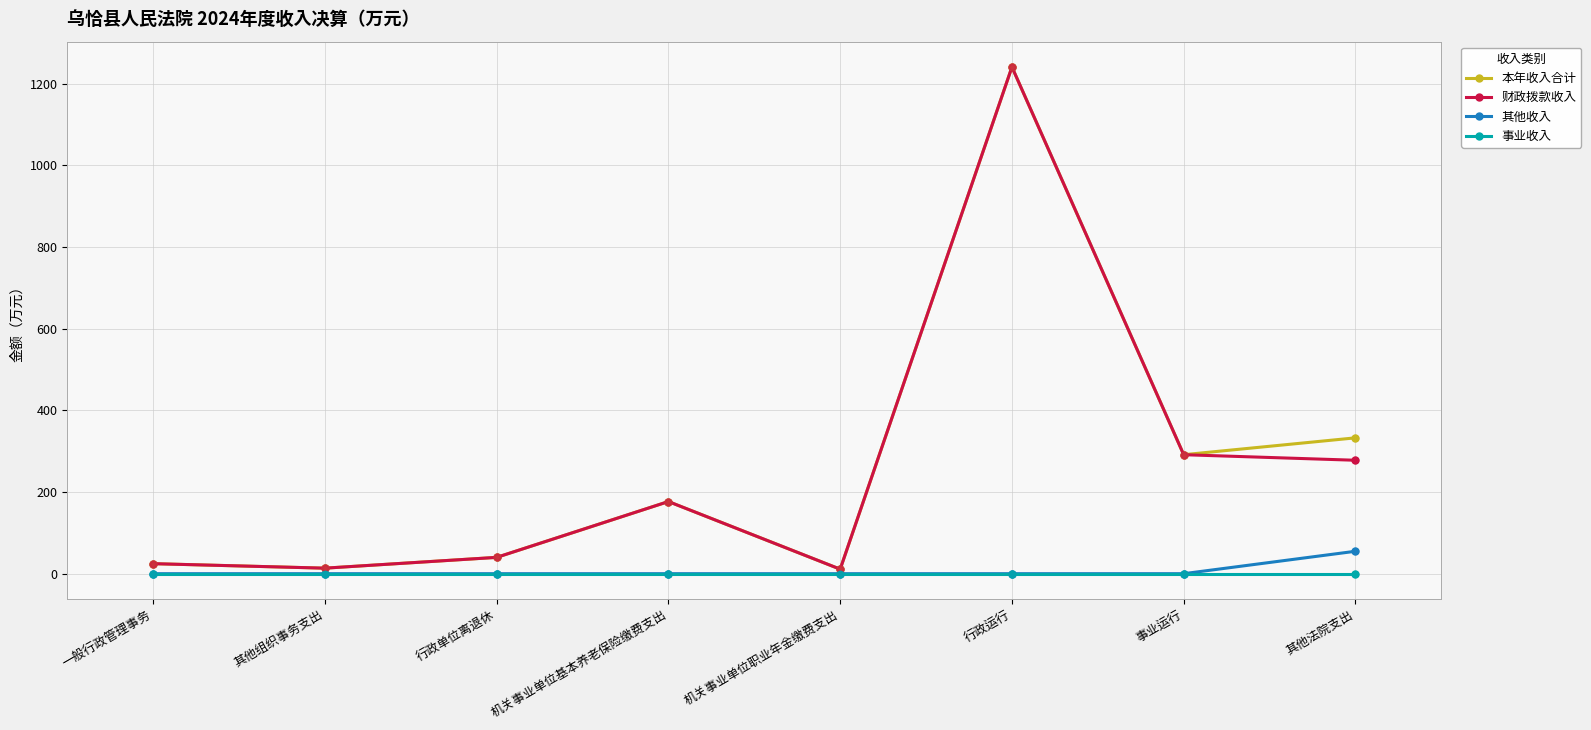

At which category is the sum across all series the highest?

行政运行